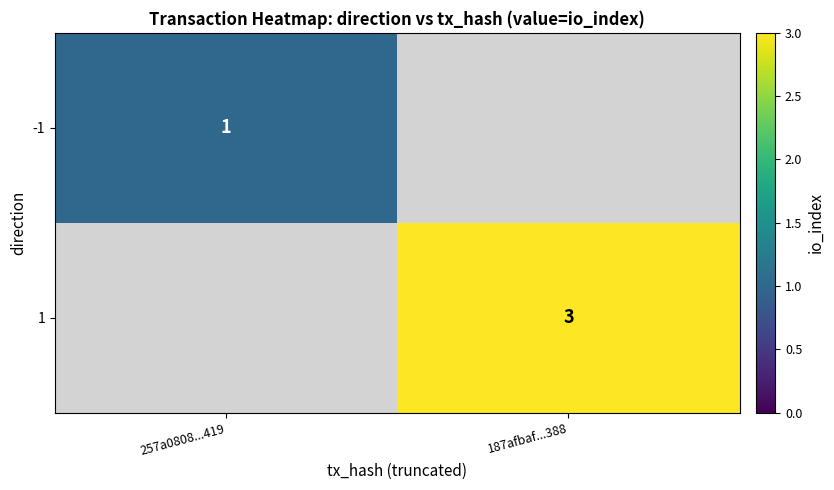

The value of 1 at 187afbaf...388 is 3. True or false?

True